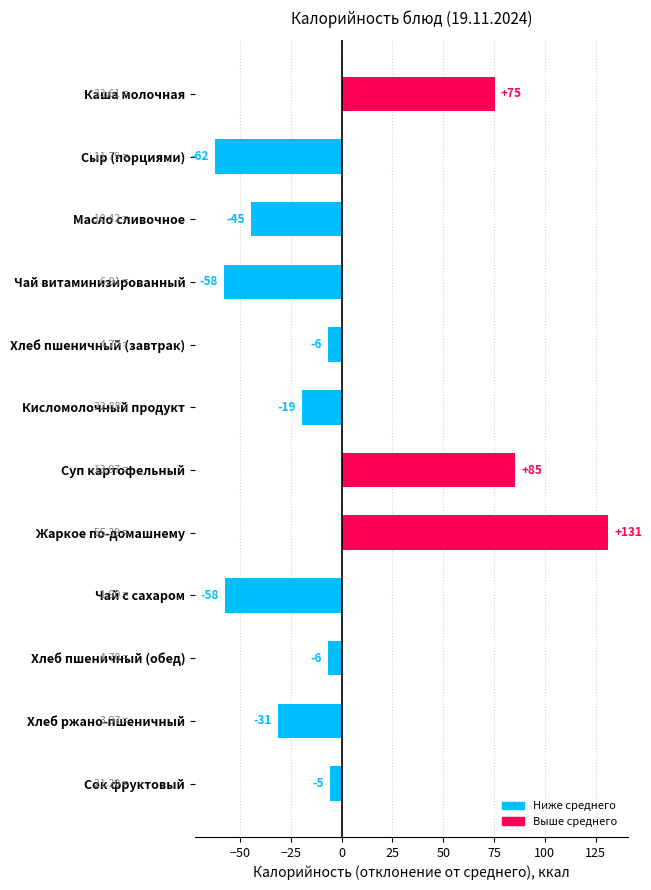

How many bars are there in total?

12